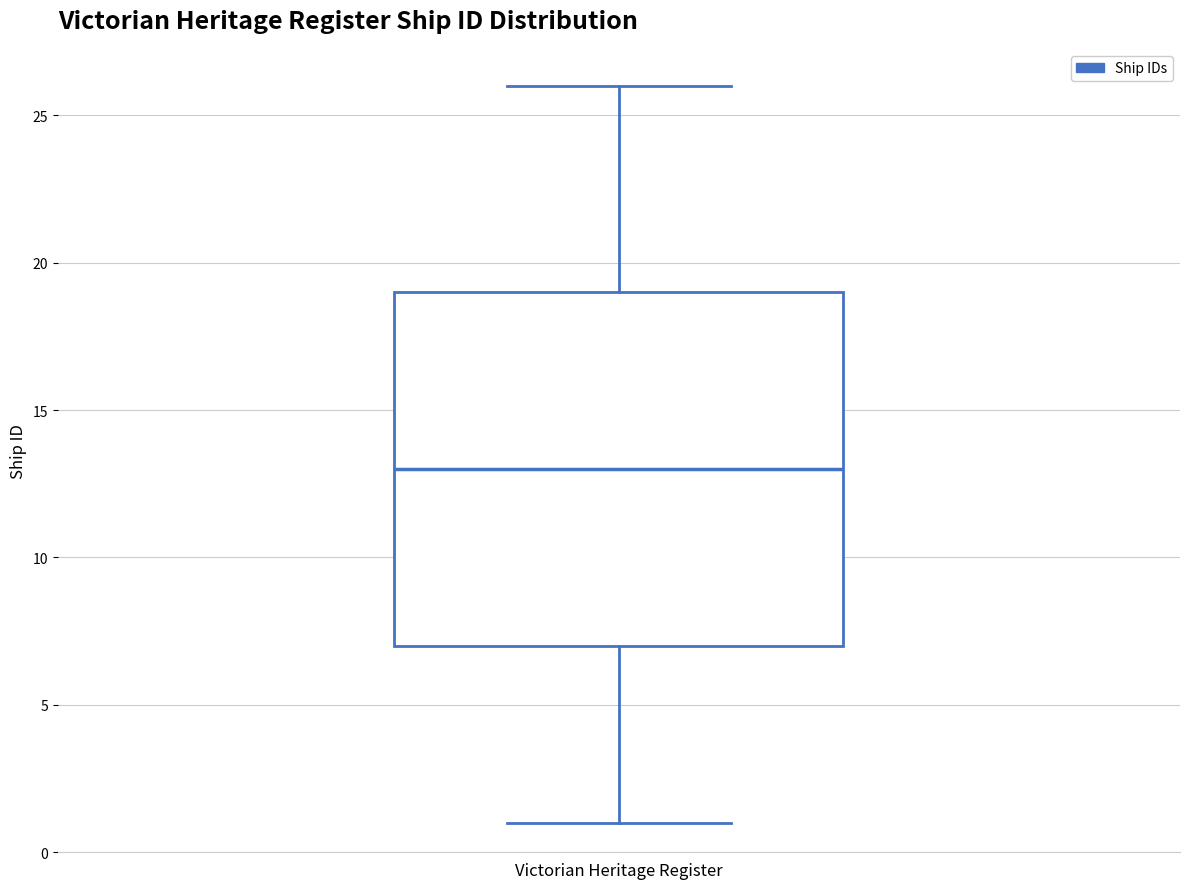

Transcribe this box plot: give where the median line is, the range the box spans, and where the two whiskers end, as read against the y-axis. The values are not printed on the chart, so give them approximately, as read against the axis.

median 13, box 7 to 19, whiskers 1 to 26